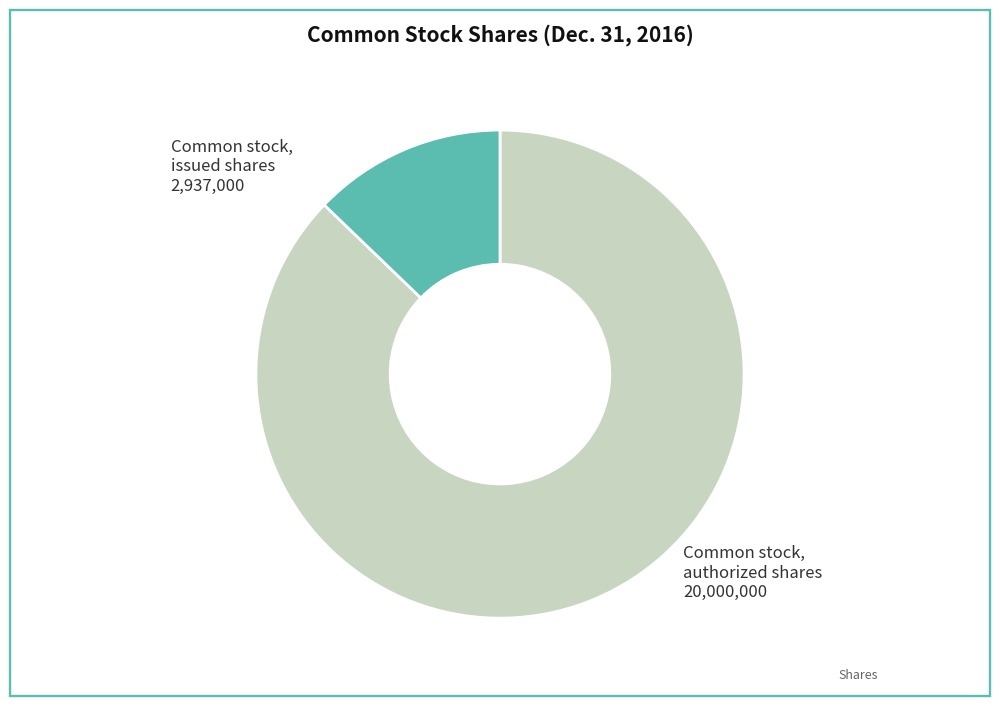

Is there any slice that represents more than half of the pie?

Yes